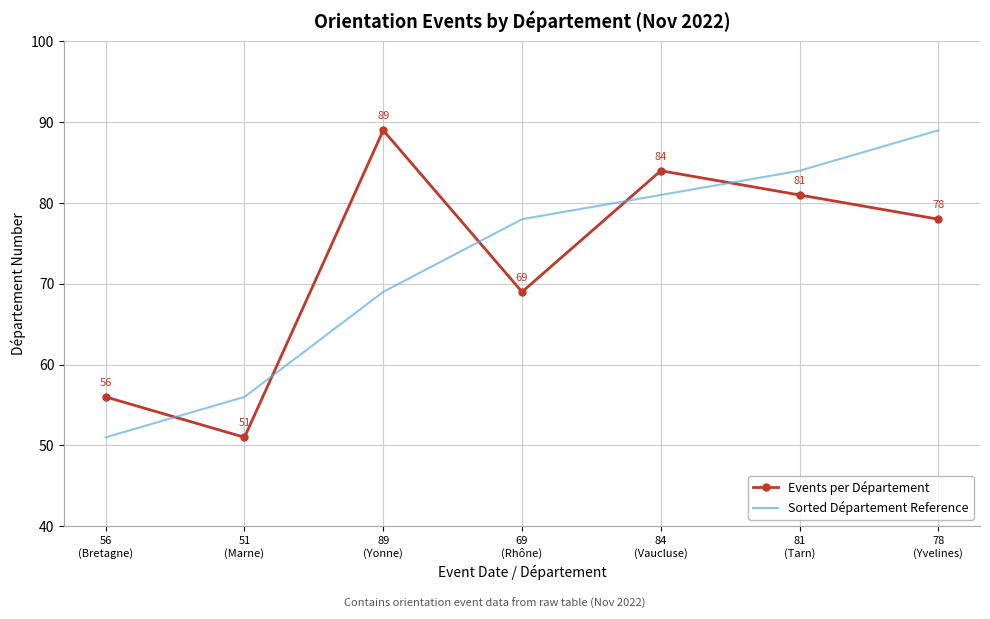

How many intersections are there between Sorted Département Reference and Events per Département?

5